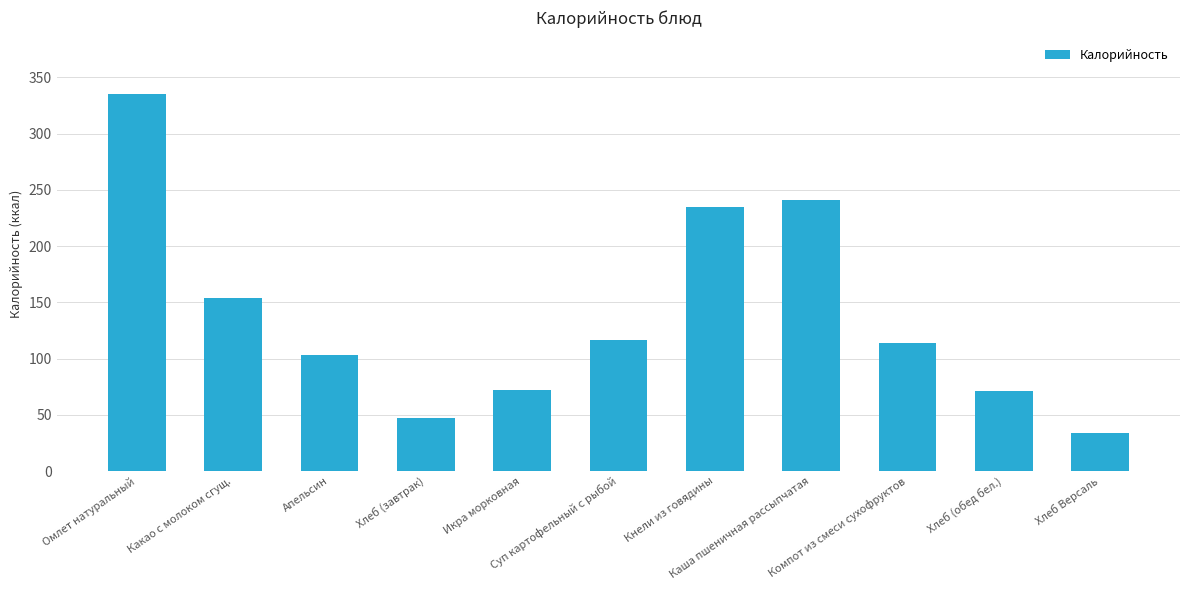

How many data points are less than 113?

5